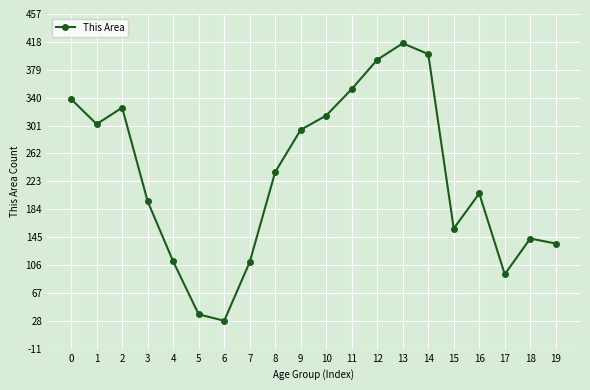

Read the value at 15.

157